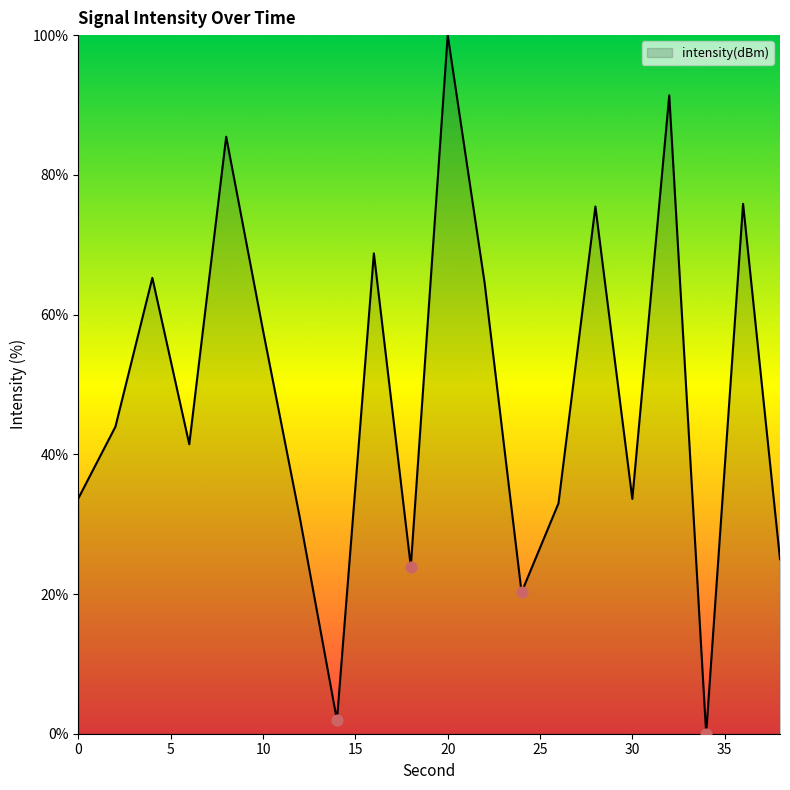

What is the difference between the maximum and minimum values?

100.0